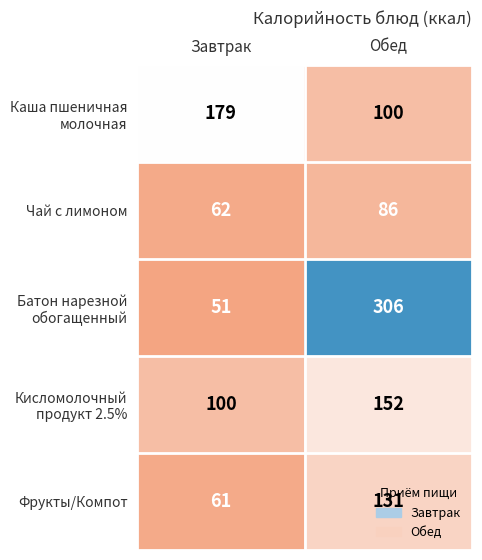

At which label does Чай с лимоном reach its minimum?

Завтрак